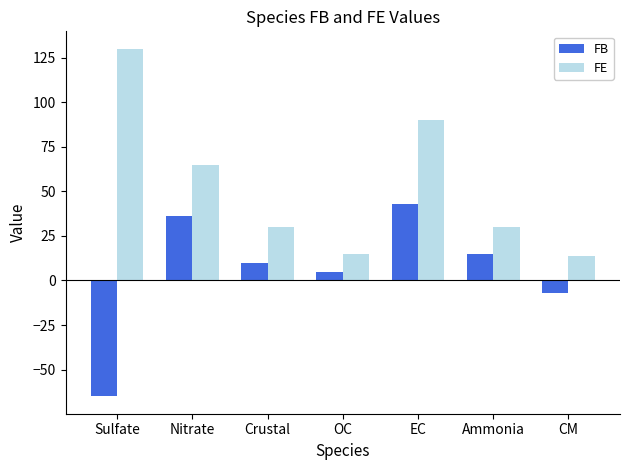

At which label is FE closest to 72?

Nitrate